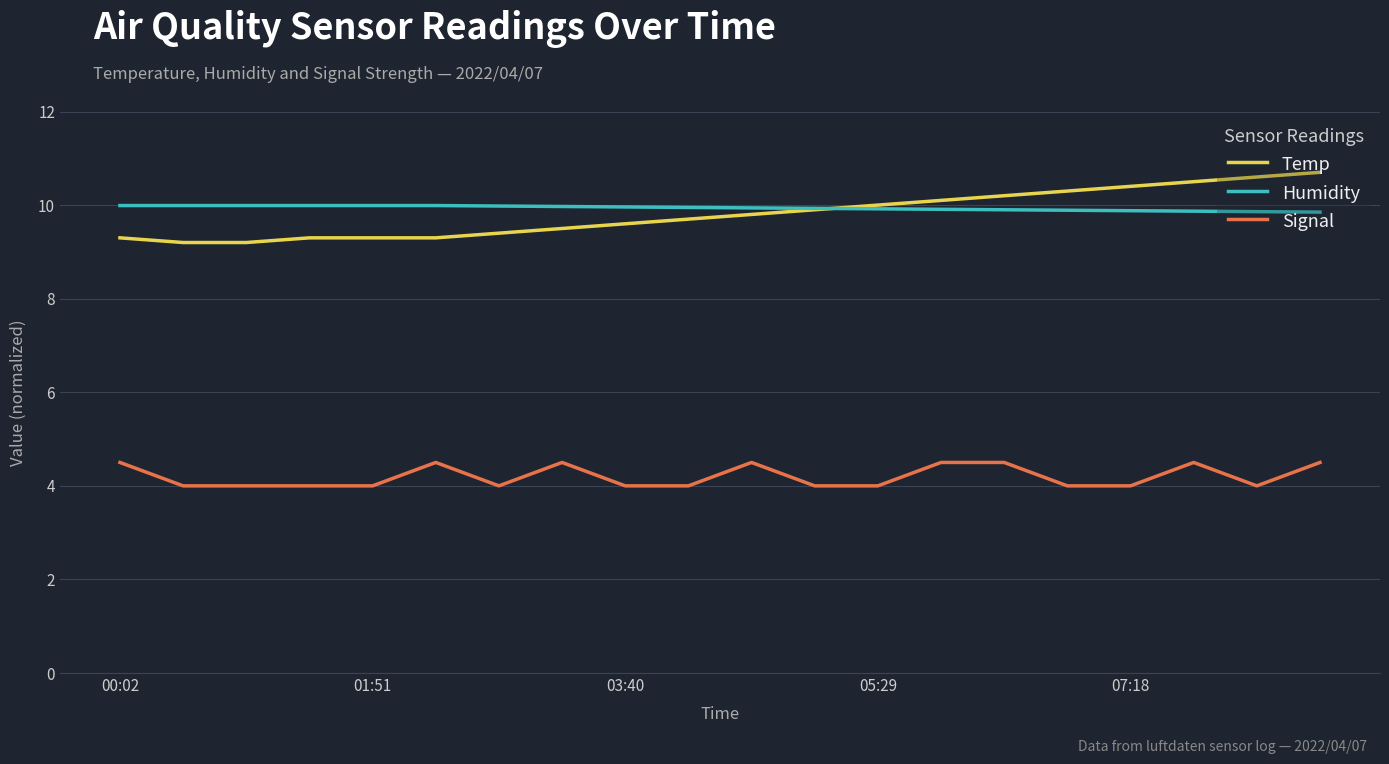

List the series in order of their peak value, lowest first.

Signal, Humidity, Temp